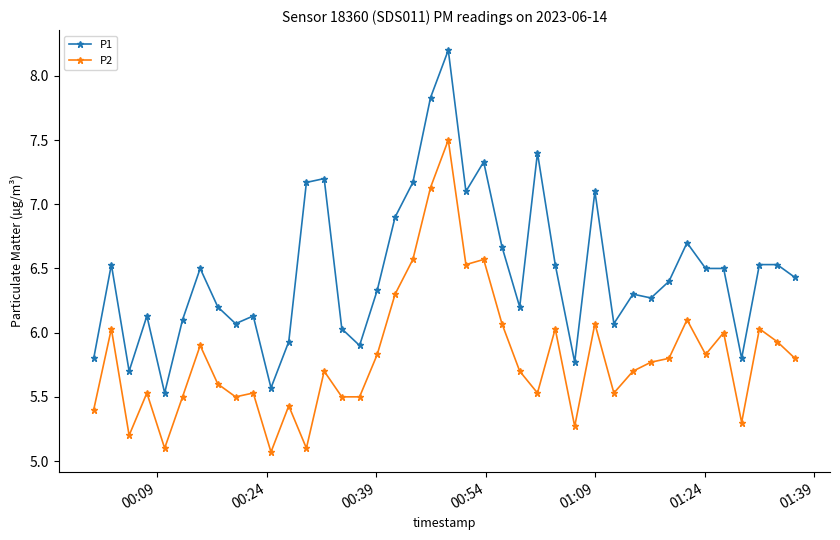

Does the chart display data point markers on the line(s)?

Yes